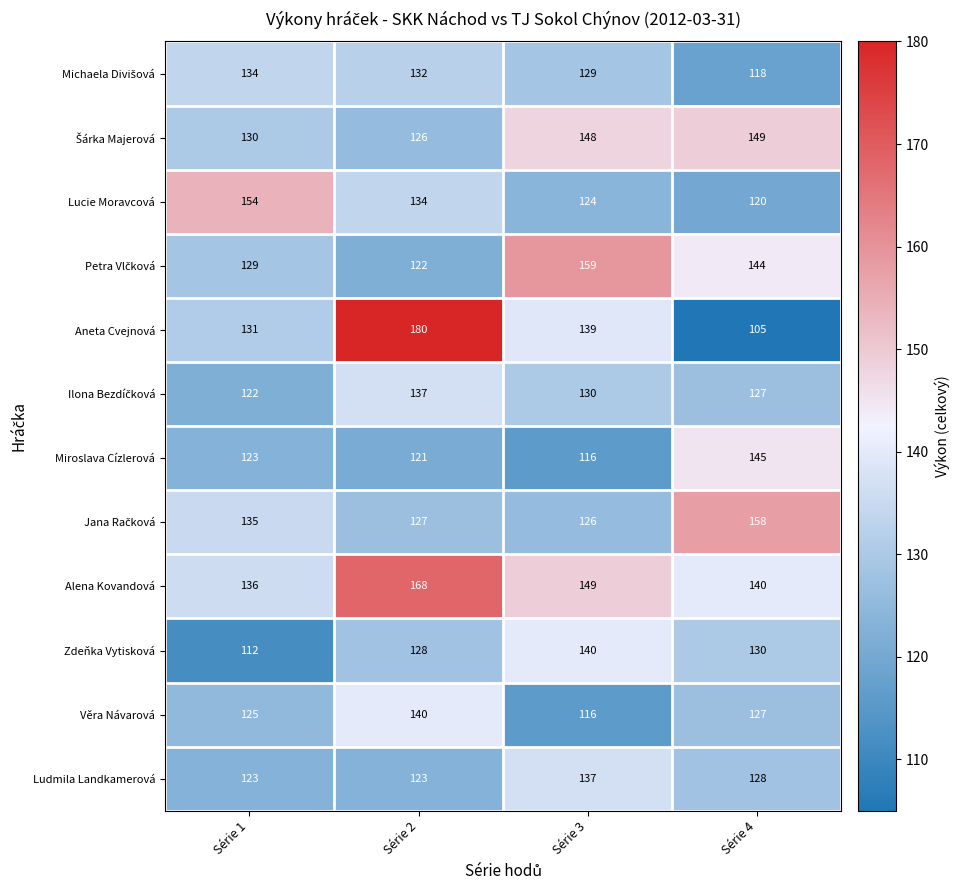

What is the difference between the maximum and minimum values in the Miroslava Cízlerová series?

29